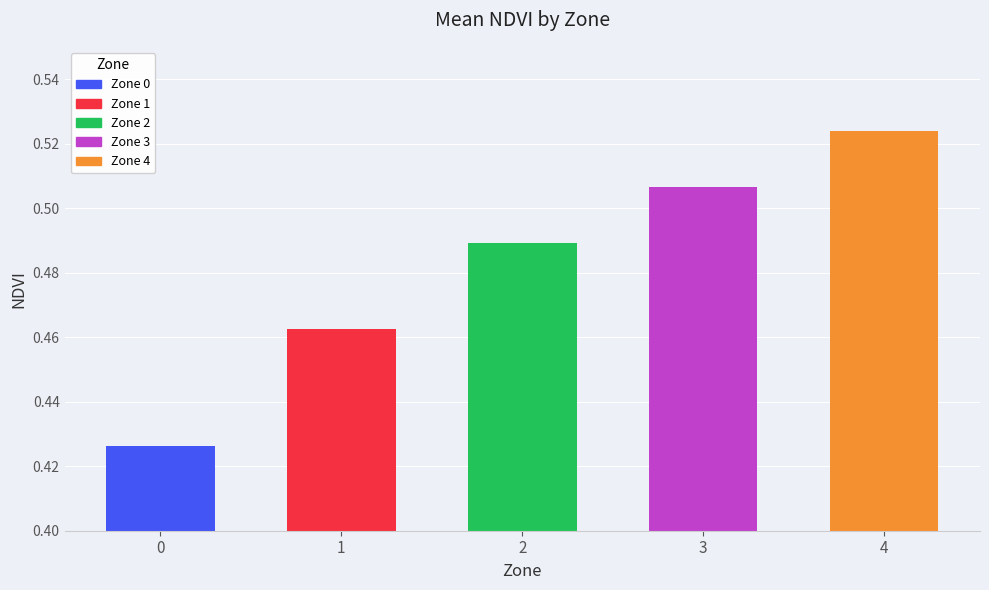

List the labels in order of value, smallest first.

0, 1, 2, 3, 4